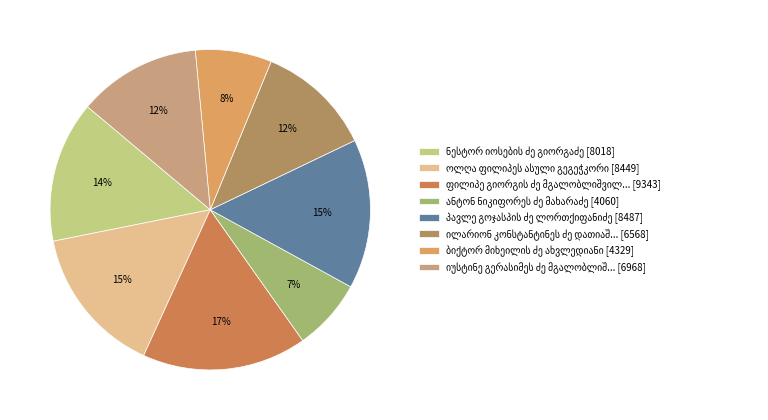

How many segments does this pie chart have?

8